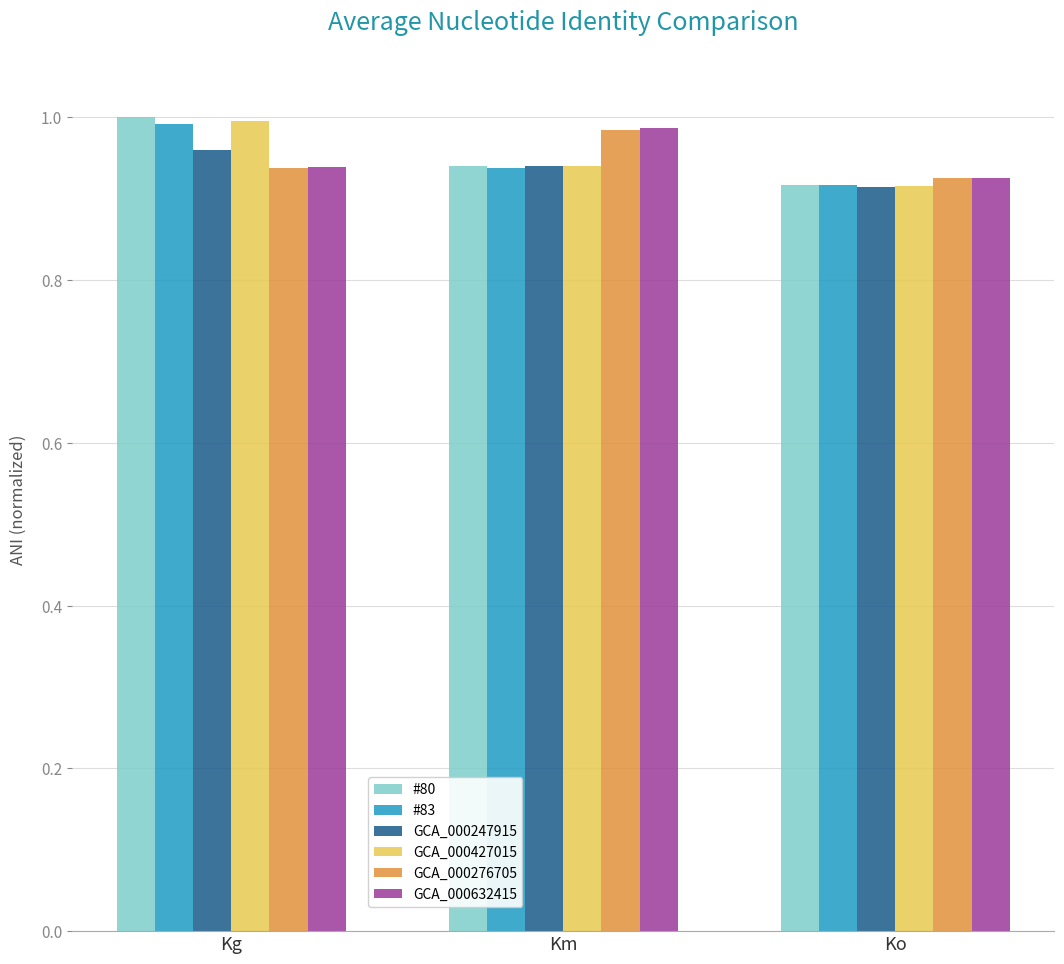

List the labels in order of GCA_000276705 value, largest first.

Km, Kg, Ko